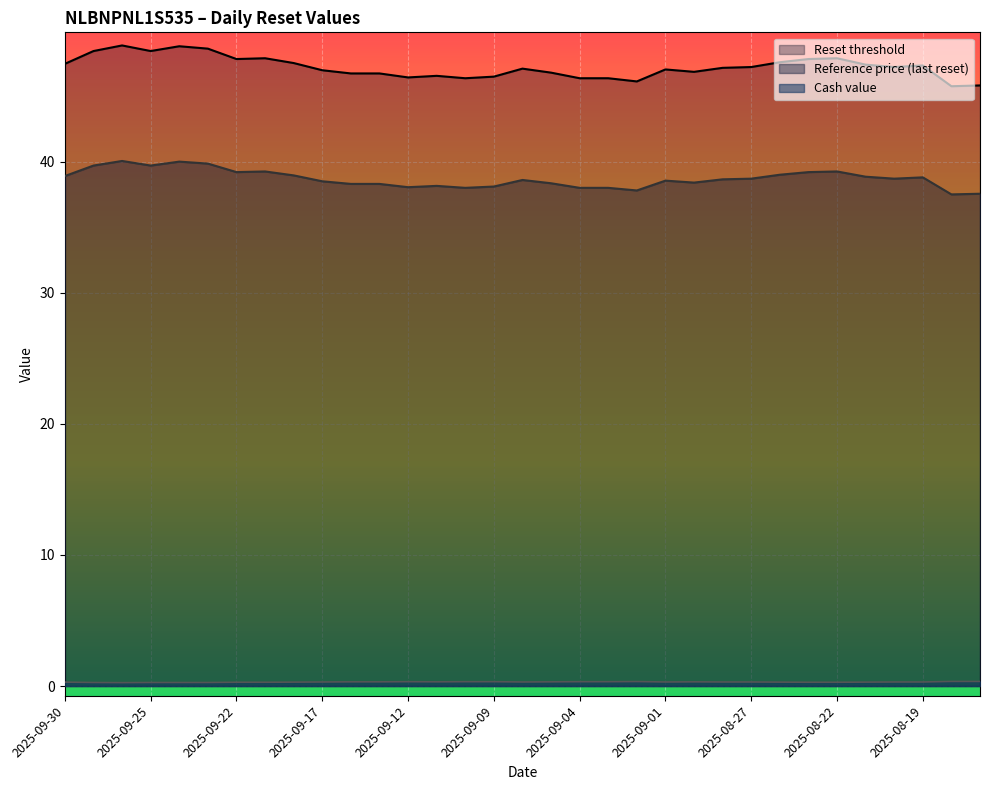

How many categories are shown in the chart?

33